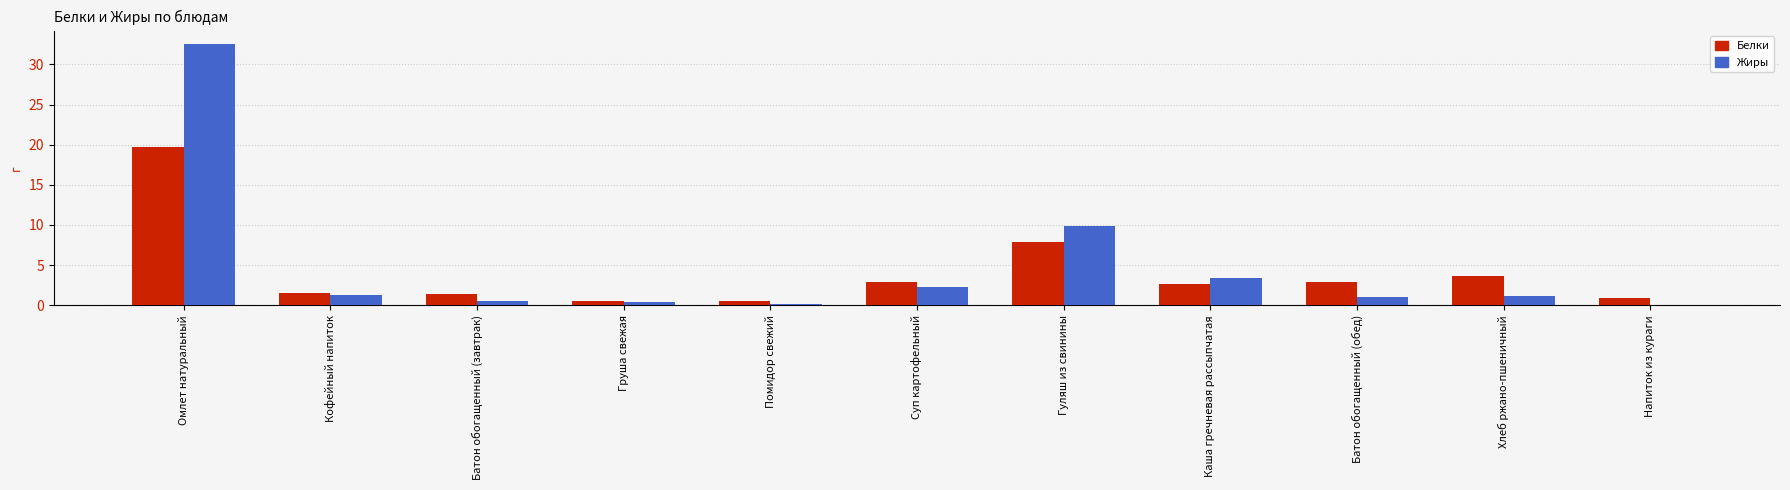

What are all the series names shown in the legend?

Белки, Жиры